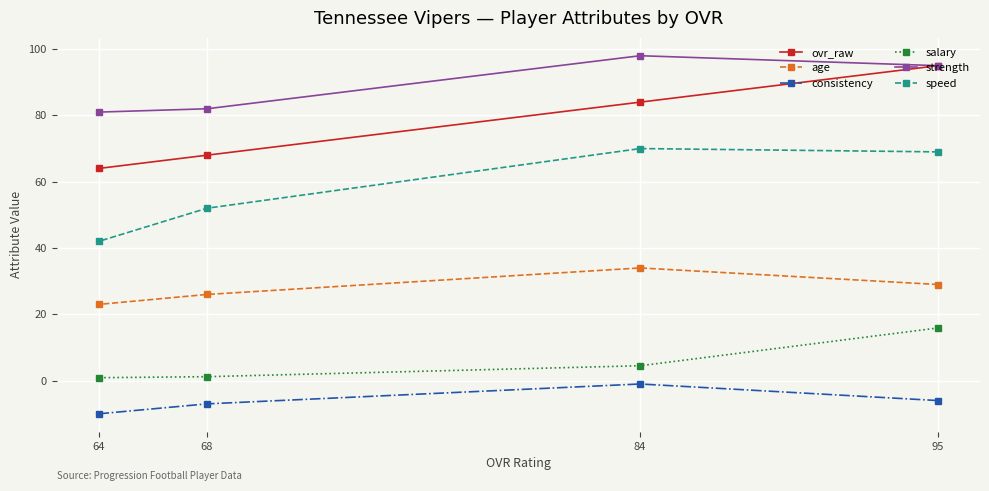

List the series in order of their peak value, lowest first.

consistency, salary, age, speed, ovr_raw, strength